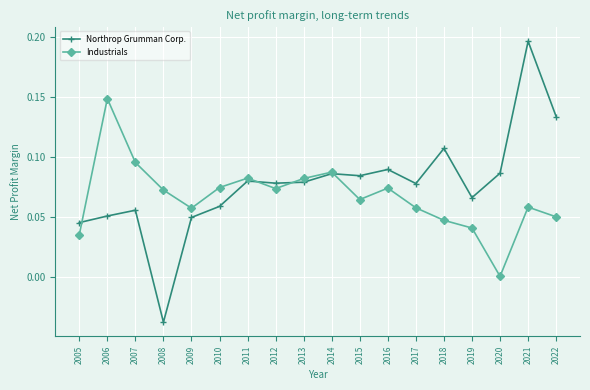

In Northrop Grumman Corp., how many points are higher than both neighbors (excluding endpoints)?

6